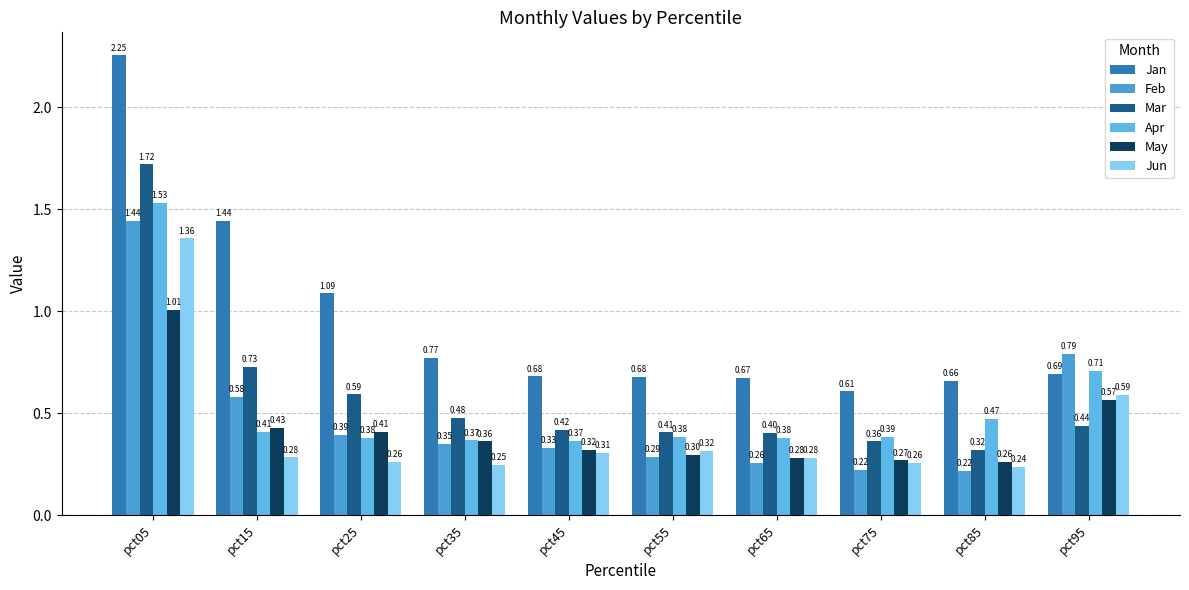

What is the average value of the May series?

0.4